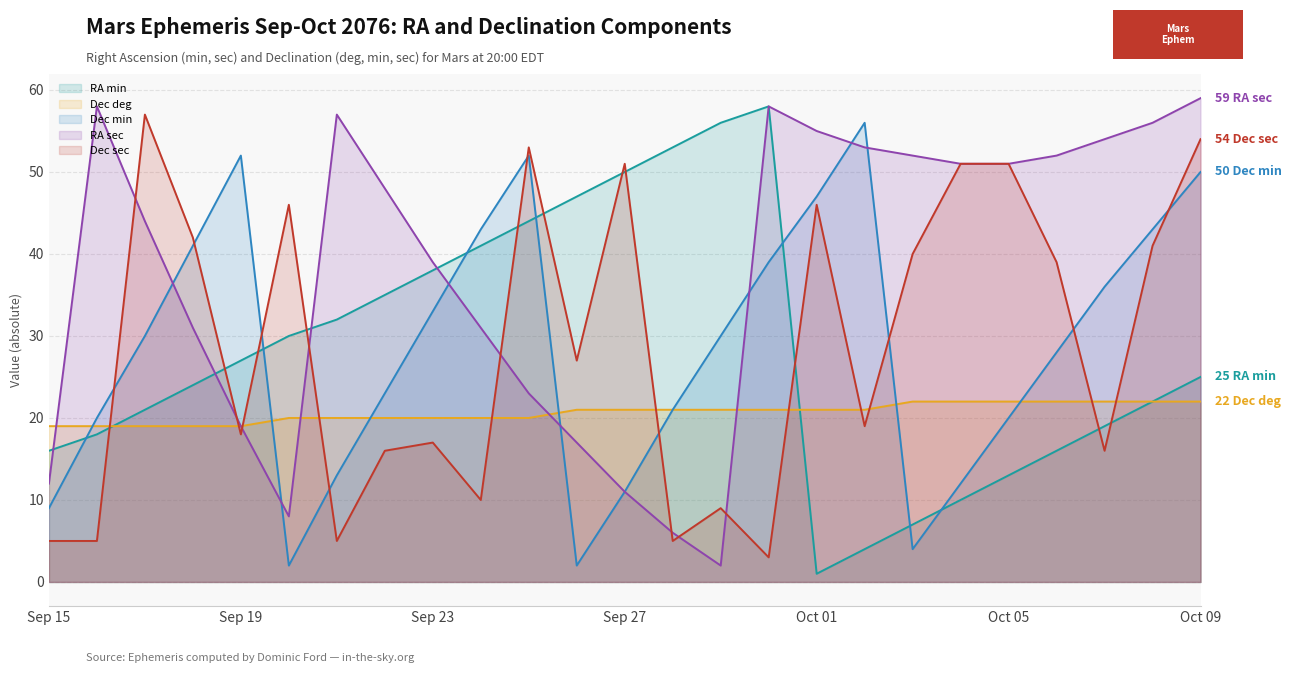

At which label does RA min reach its peak?

Sep 30